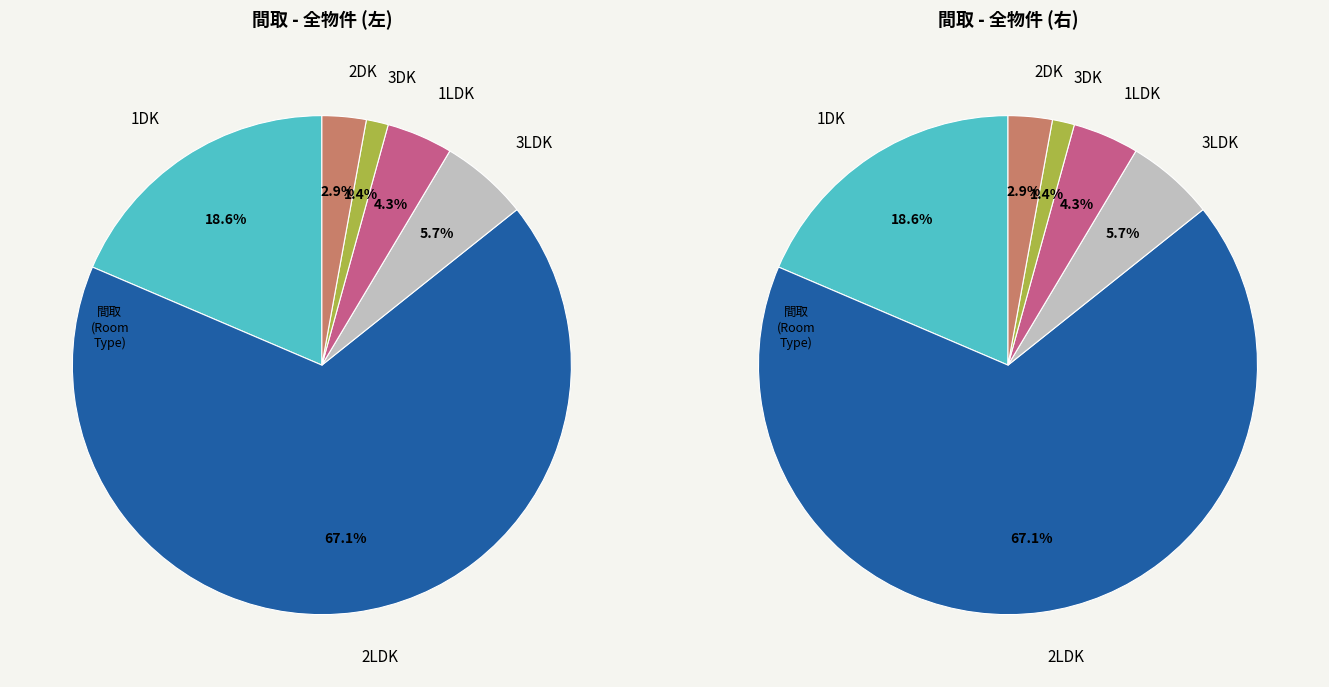

Rank the categories by value from lowest to highest.

3DK, 2DK, 1LDK, 3LDK, 1DK, 2LDK